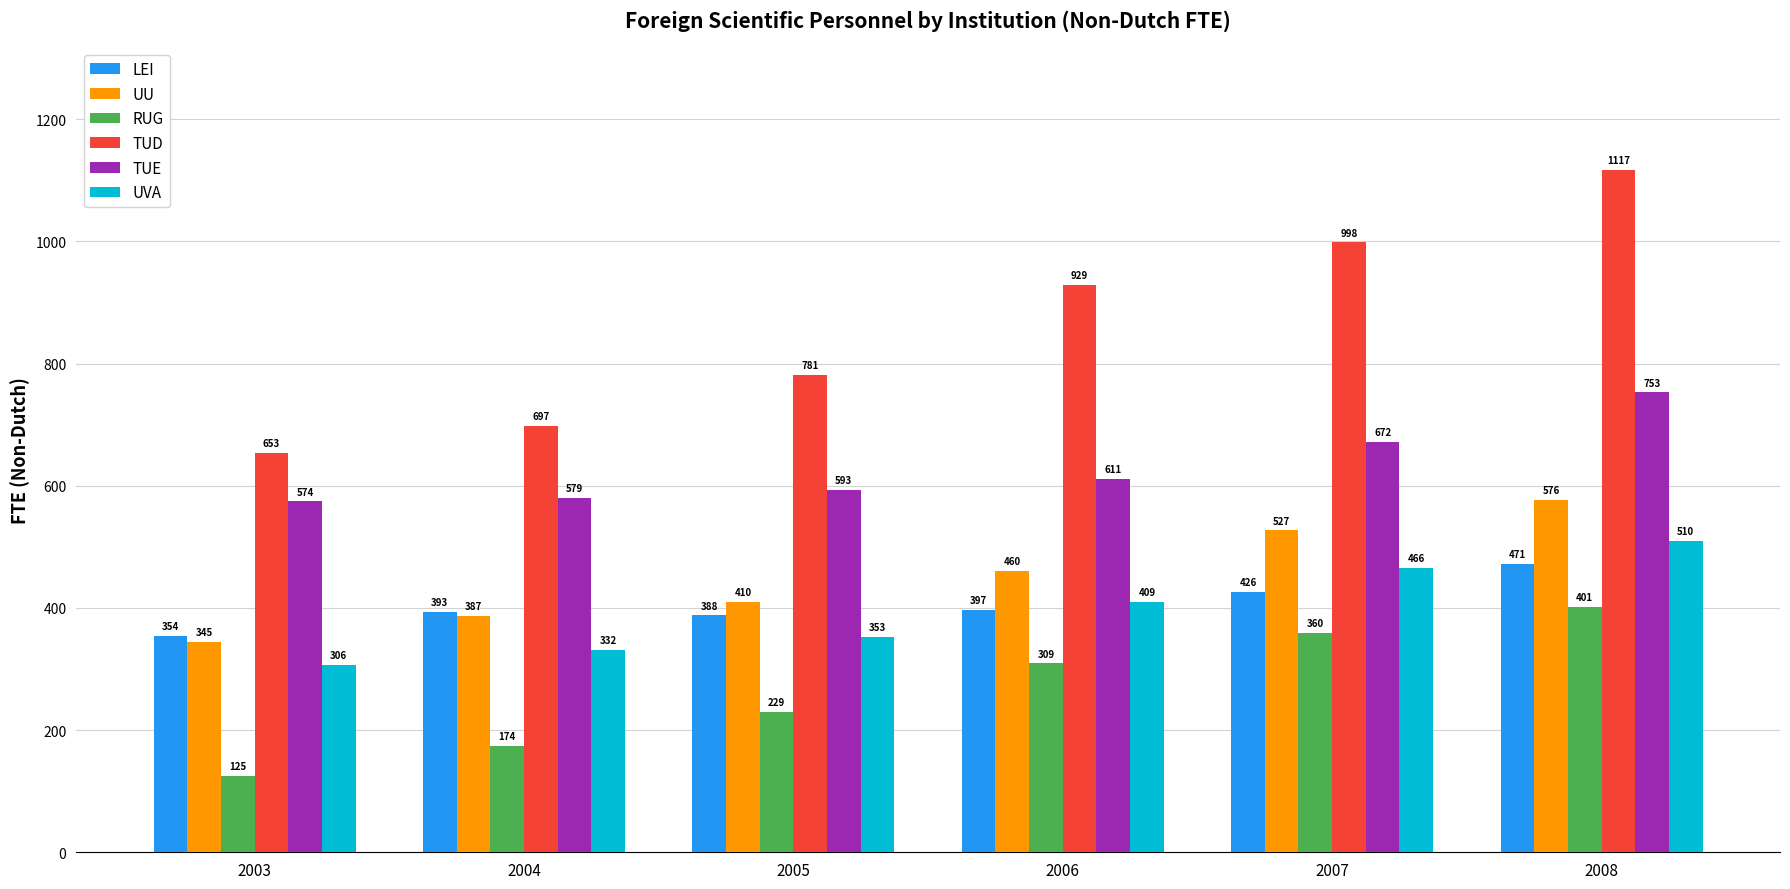

The RUG series shows 89.6 at 2005. True or false?

False